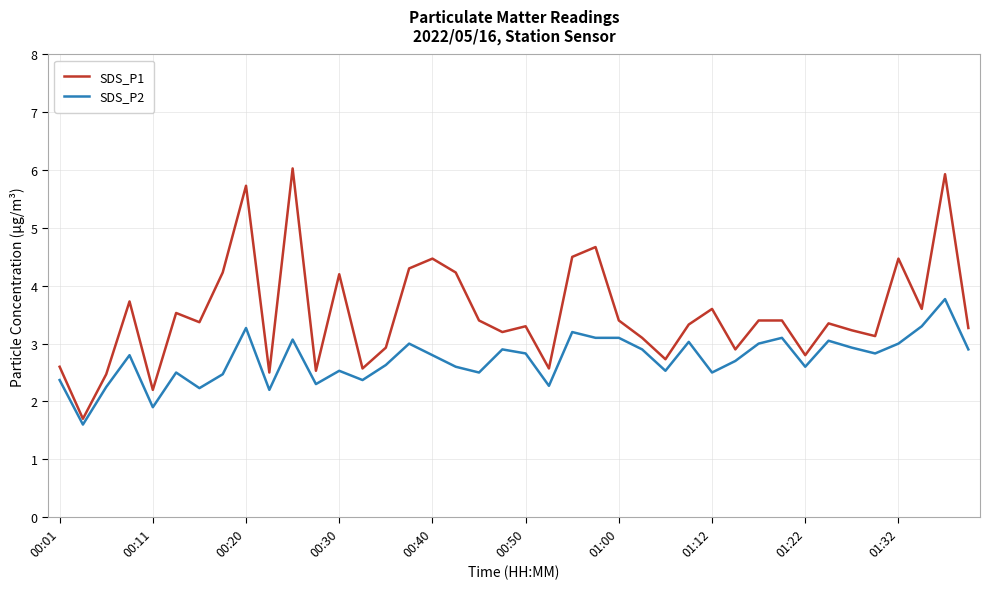

Which series has the largest total across all categories?

SDS_P1